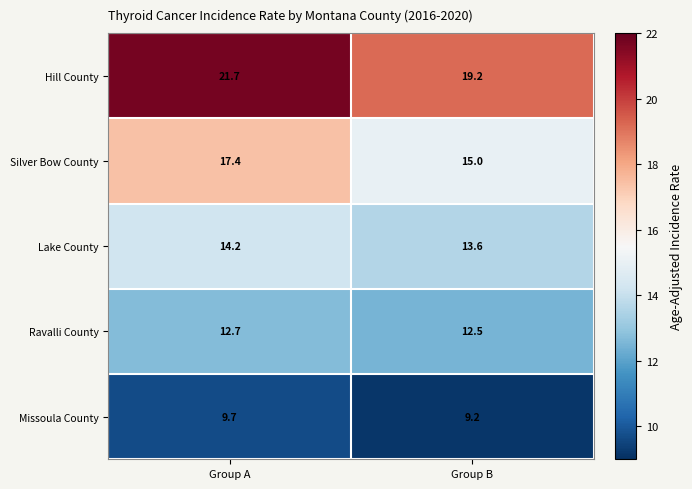

Reading left to right, extract all data points from this chart.

Hill County: 21.7	19.2
Silver Bow County: 17.4	15.0
Lake County: 14.2	13.6
Ravalli County: 12.7	12.5
Missoula County: 9.7	9.2